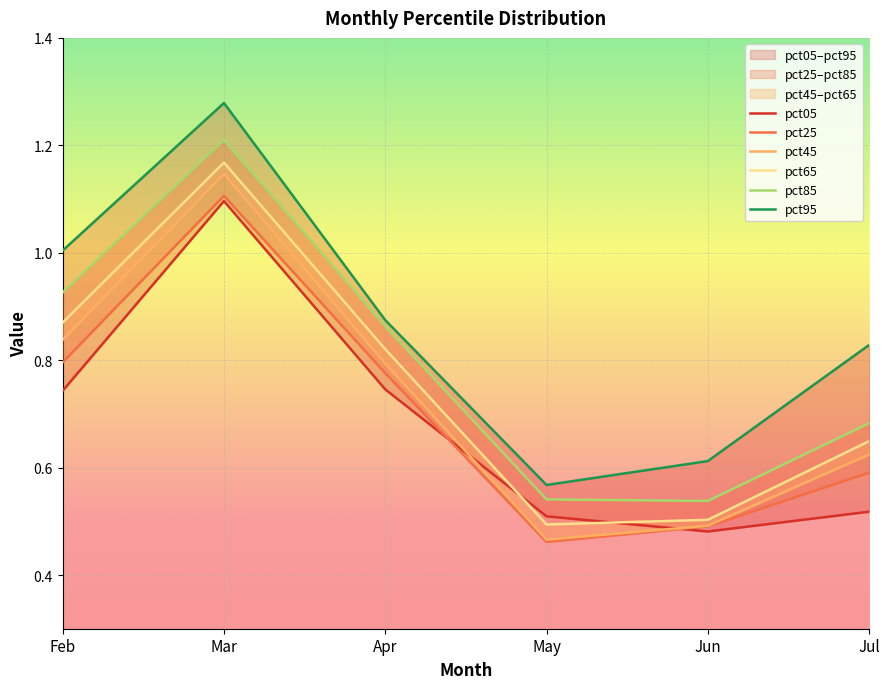

What is the minimum value for pct45?

0.5